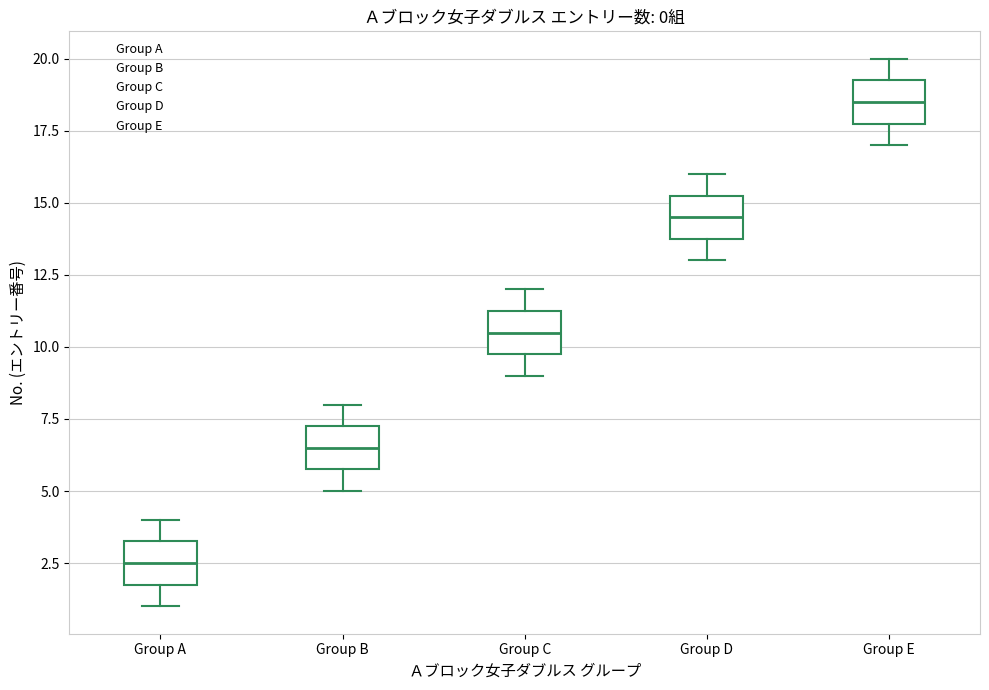

Which box's median line is the highest?

Group E